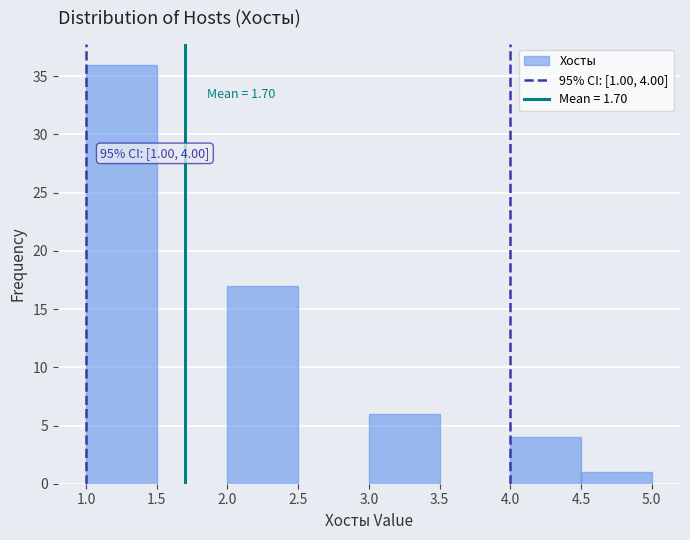

Which range on the x-axis has the tallest bar?

1.0 to 1.5